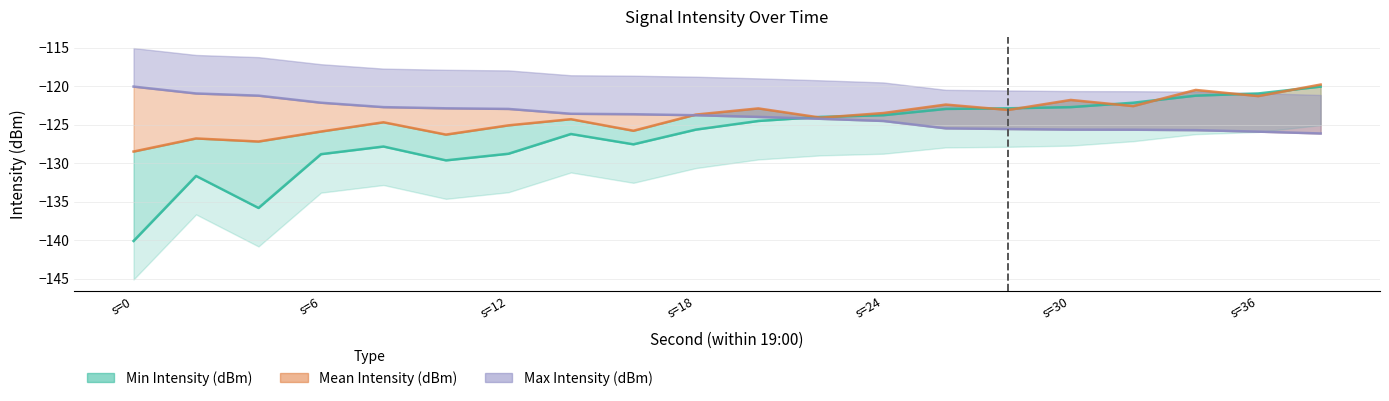

Reading right to left, list all the values displayed in this chart.

Min Intensity (dBm): 38=-120.1	36=-121.0	34=-121.2	32=-122.2	30=-122.7	28=-122.9	26=-123.0	24=-123.8	22=-124.0	20=-124.5	18=-125.7	16=-127.6	14=-126.2	12=-128.8	10=-129.6	8=-127.8	6=-128.8	4=-135.8	2=-131.7	0=-140.1
Mean Intensity (dBm): 38=-119.8	36=-121.3	34=-120.5	32=-122.6	30=-121.8	28=-123.1	26=-122.4	24=-123.5	22=-124.1	20=-122.9	18=-123.7	16=-125.8	14=-124.3	12=-125.1	10=-126.3	8=-124.7	6=-125.9	4=-127.2	2=-126.8	0=-128.5
Max Intensity (dBm): 38=-126.2	36=-125.9	34=-125.7	32=-125.7	30=-125.7	28=-125.6	26=-125.5	24=-124.5	22=-124.2	20=-124.0	18=-123.8	16=-123.7	14=-123.6	12=-123.0	10=-122.9	8=-122.7	6=-122.2	4=-121.2	2=-121.0	0=-120.1